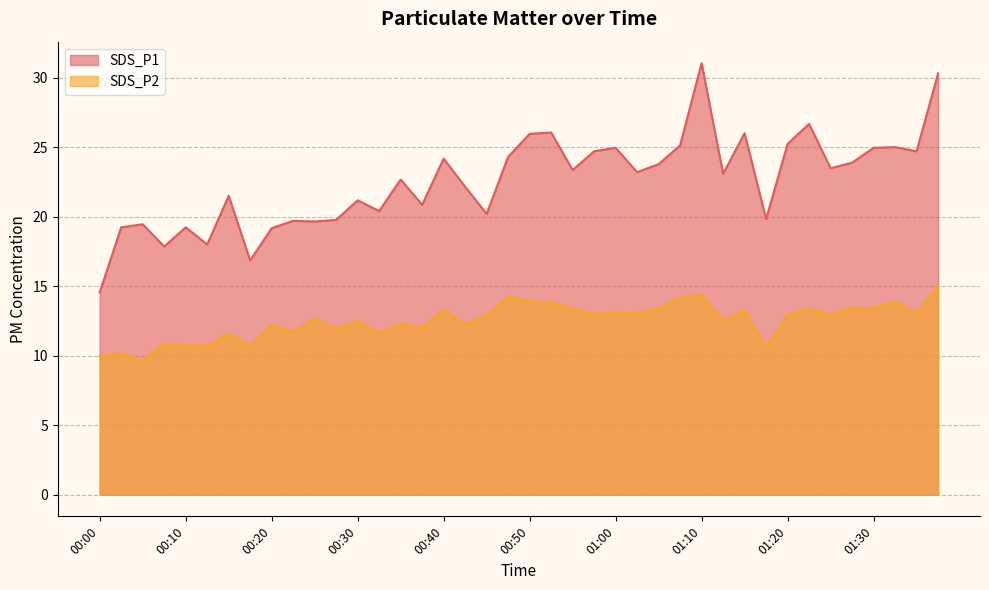

Reading left to right, list all the values displayed in this chart.

SDS_P1: 00:00=14.6	00:03=19.2	00:05=19.4	00:08=17.9	00:10=19.2	00:13=18.0	00:15=21.5	00:18=16.9	00:20=19.2	00:23=19.7	00:25=19.6	00:28=19.8	00:30=21.2	00:33=20.4	00:35=22.7	00:38=20.9	00:40=24.2	00:43=22.1	00:45=20.2	00:48=24.3	00:50=25.9	00:53=26.1	00:55=23.4	00:58=24.7	01:00=24.9	01:03=23.2	01:05=23.8	01:08=25.1	01:10=31.0	01:13=23.1	01:15=26.0	01:18=19.8	01:20=25.2	01:23=26.7	01:25=23.5	01:28=23.9	01:30=24.9	01:33=25.0	01:35=24.7	01:38=30.3
SDS_P2: 00:00=10.0	00:03=10.2	00:05=9.7	00:08=10.9	00:10=10.7	00:13=10.7	00:15=11.6	00:18=10.7	00:20=12.2	00:23=11.7	00:25=12.7	00:28=11.9	00:30=12.5	00:33=11.7	00:35=12.3	00:38=12.1	00:40=13.3	00:43=12.2	00:45=12.9	00:48=14.2	00:50=13.9	00:53=13.8	00:55=13.3	00:58=13.0	01:00=13.1	01:03=13.1	01:05=13.4	01:08=14.2	01:10=14.4	01:13=12.5	01:15=13.3	01:18=10.6	01:20=12.9	01:23=13.4	01:25=12.9	01:28=13.4	01:30=13.4	01:33=13.9	01:35=13.0	01:38=15.0